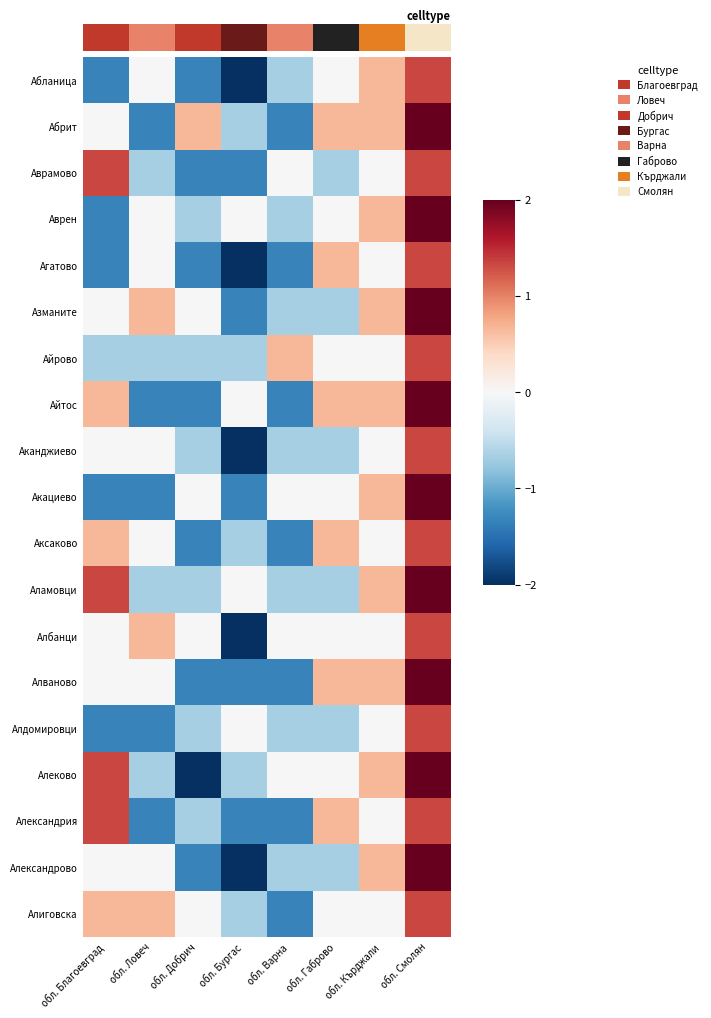

Between обл. Бургас and обл. Кърджали, which is larger?

обл. Кърджали